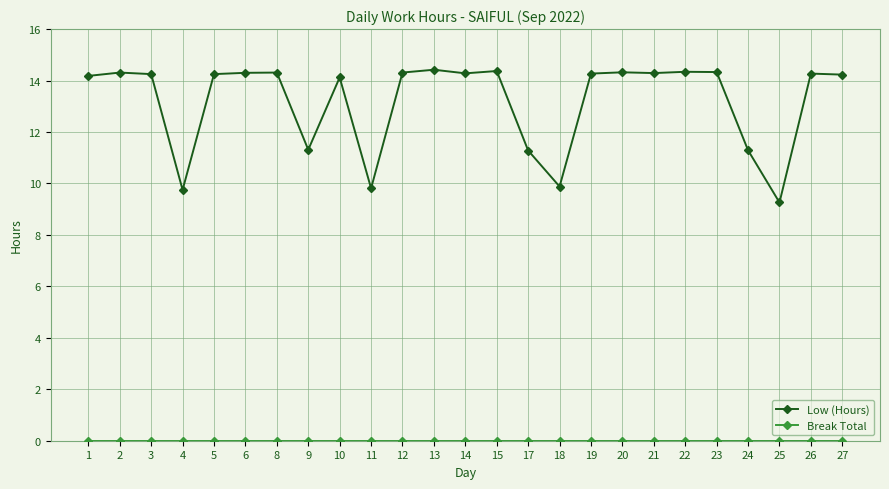

Which series has the widest spread of values?

Low (Hours)